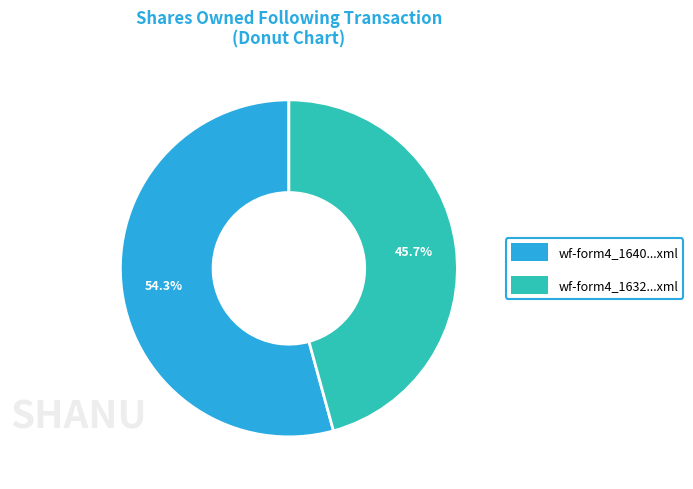

How many segments does this pie chart have?

2